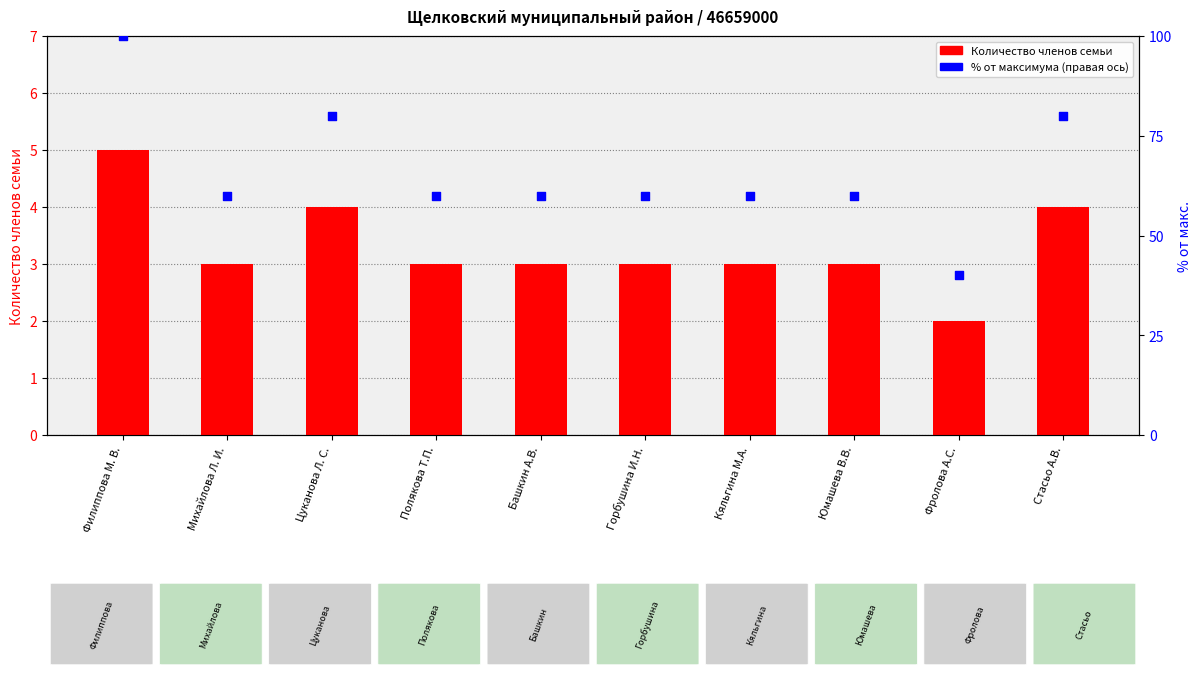

What are all the series names shown in the legend?

Количество членов семьи, % от максимума